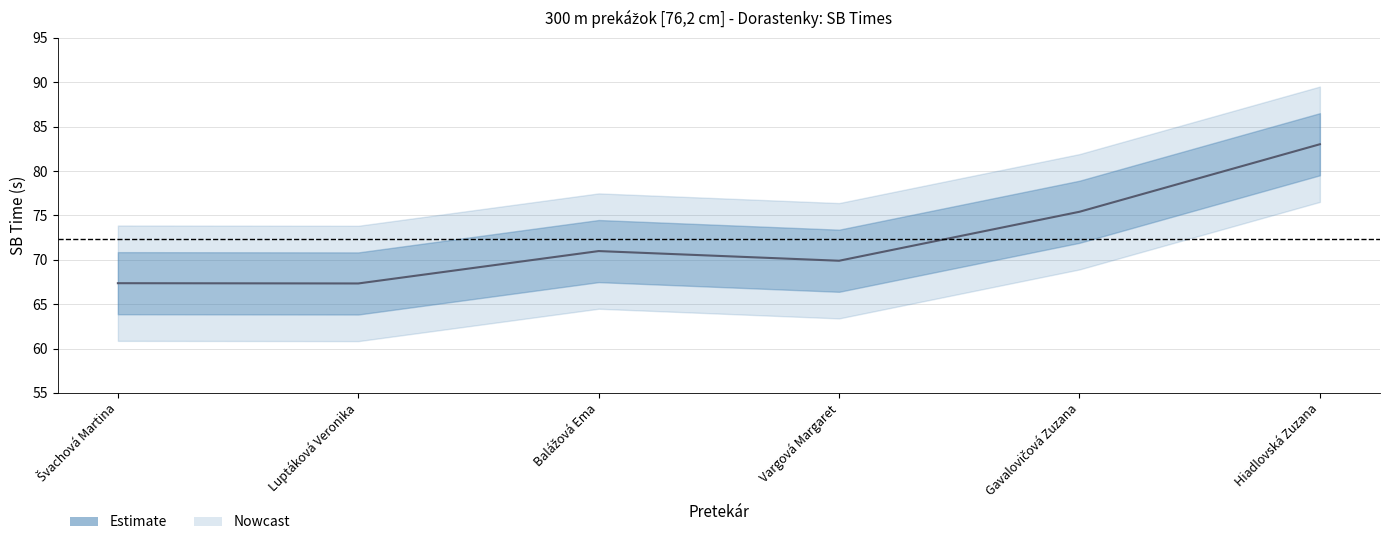

What is the sum of all values?

434.0